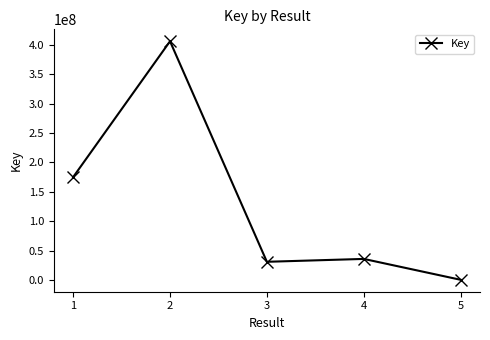

True or false: the data shows 30971902 at 3.

True